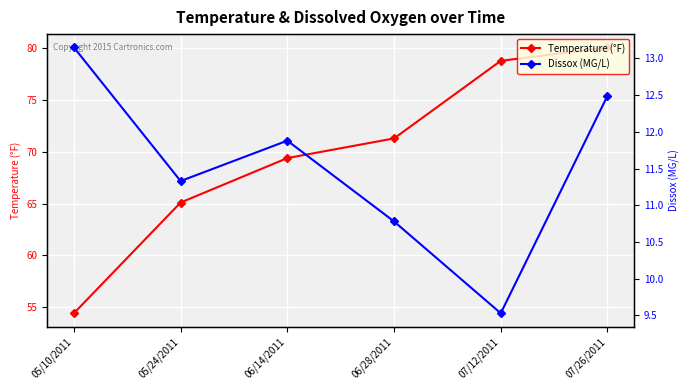

The value of Temperature (°F) at 06/14/2011 is 69.4. True or false?

True